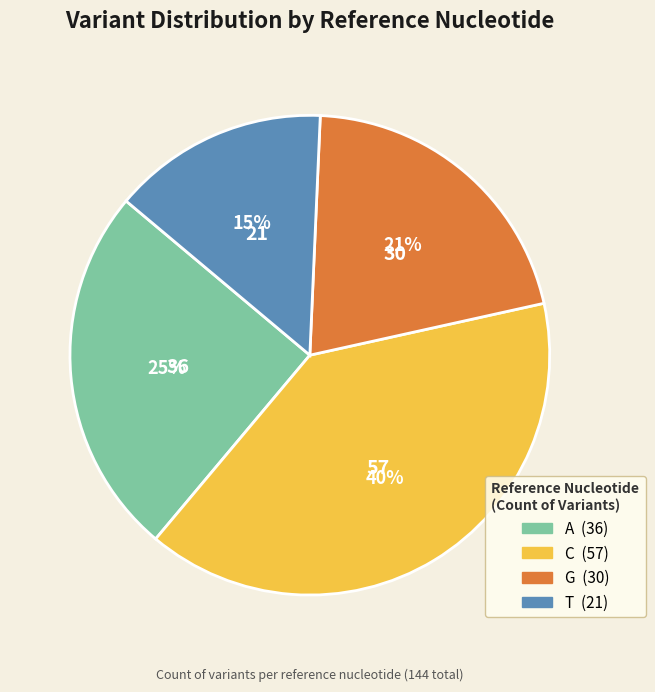

Is it true that A is 25% of the pie?

True